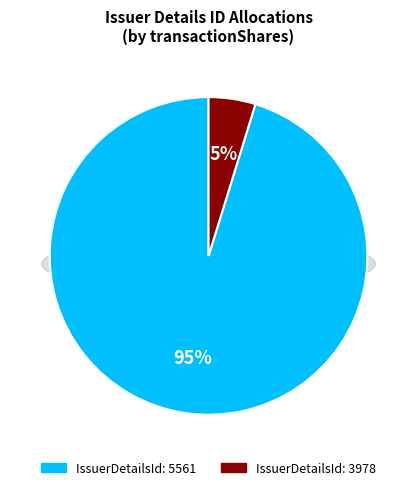

The 5561 slice represents 81% of the pie. True or false?

False